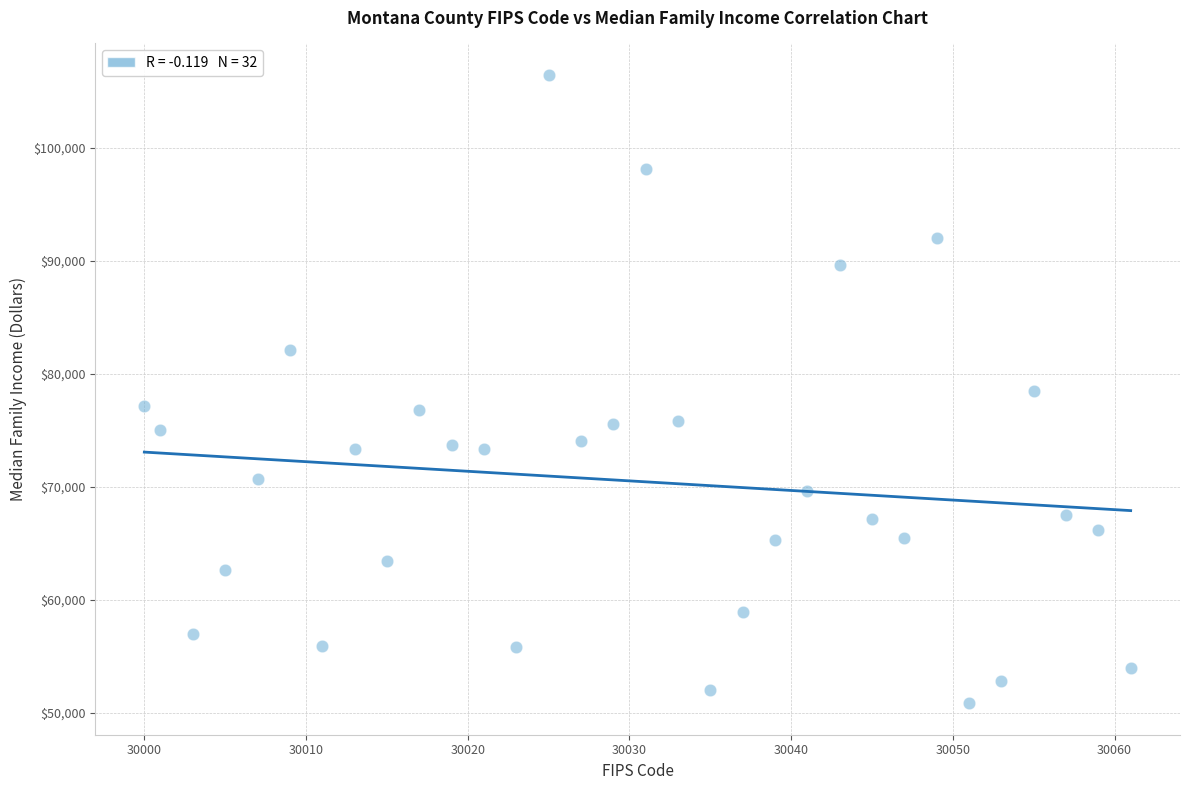

What is the range of X values (max minus min)?

61